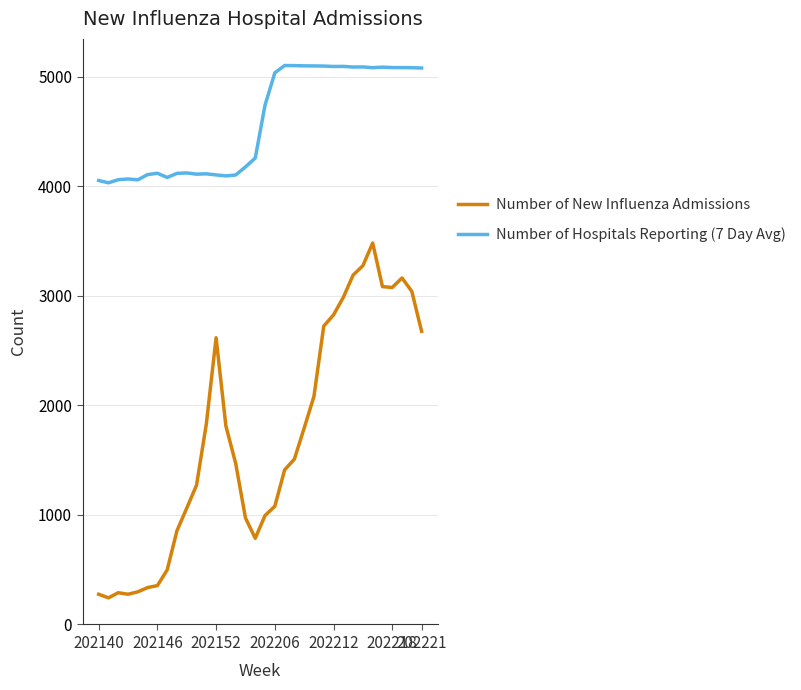

What is the difference between the second highest and second lowest values in the Number of New Influenza Admissions series?

3000